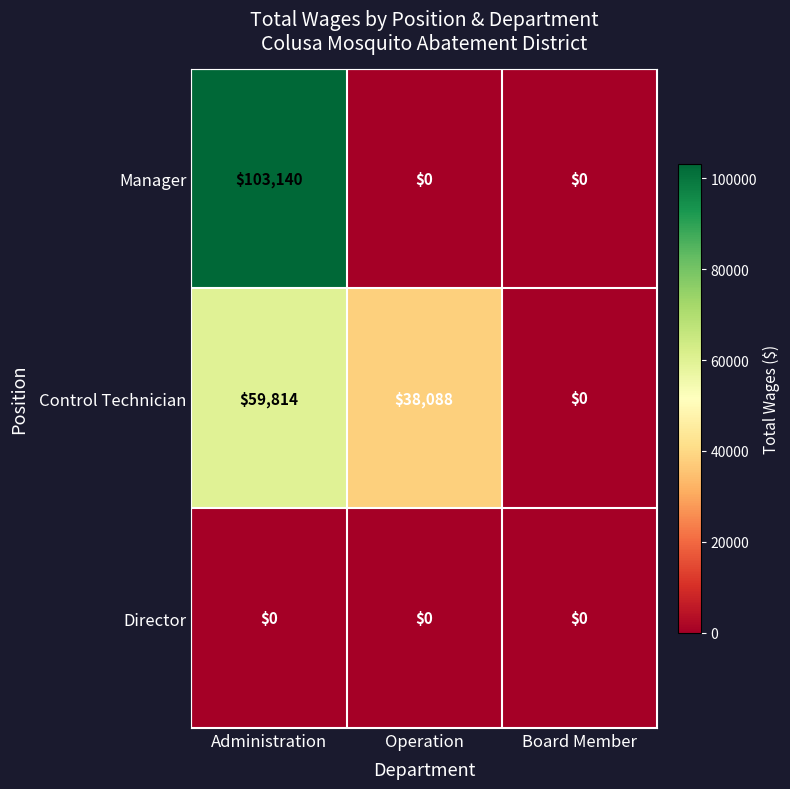

At which category is the sum across all series the highest?

Administration